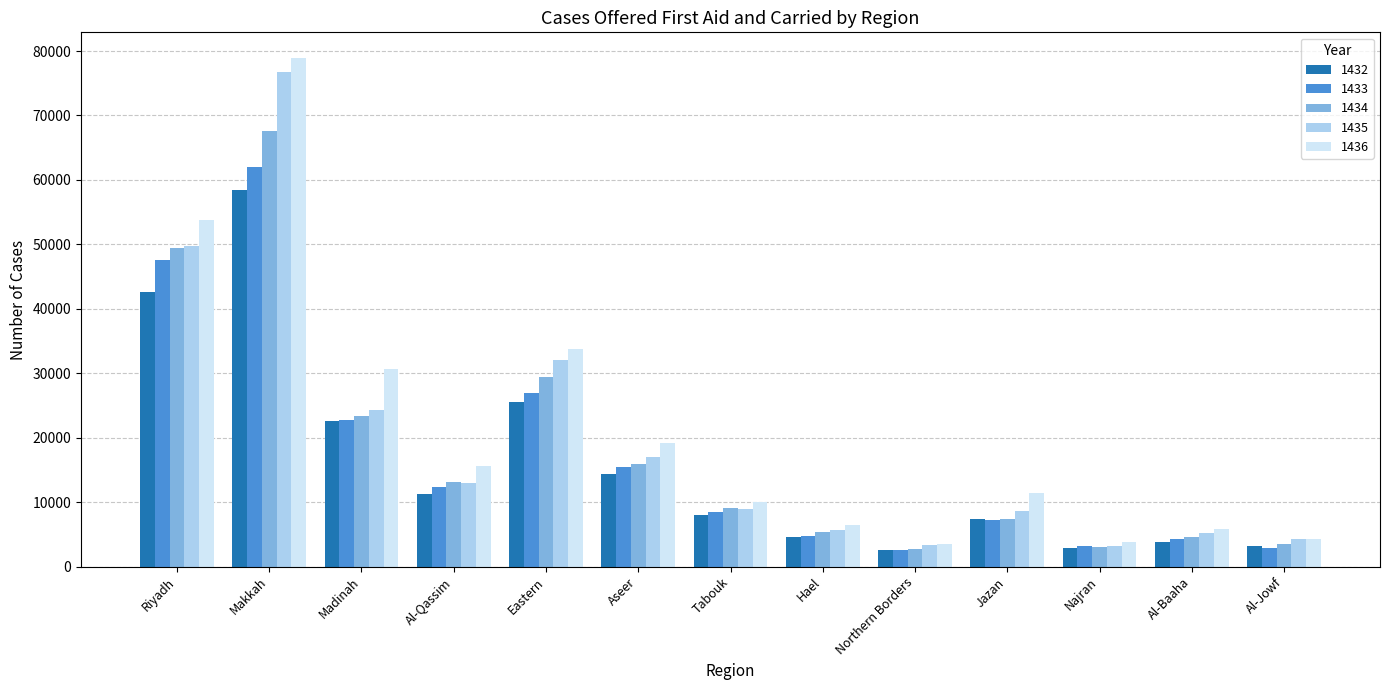

What is the average value of the 1433 series?

16972